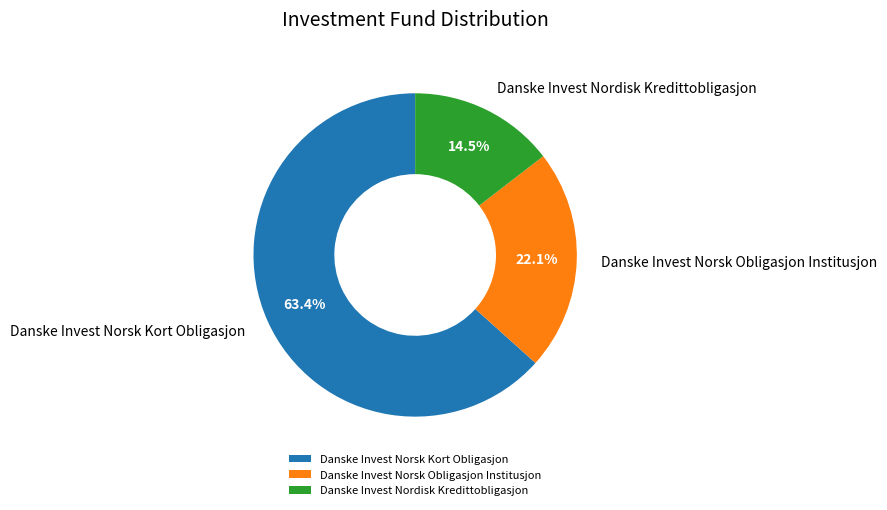

What is the smallest slice in the pie chart?

Danske Invest Nordisk Kredittobligasjon